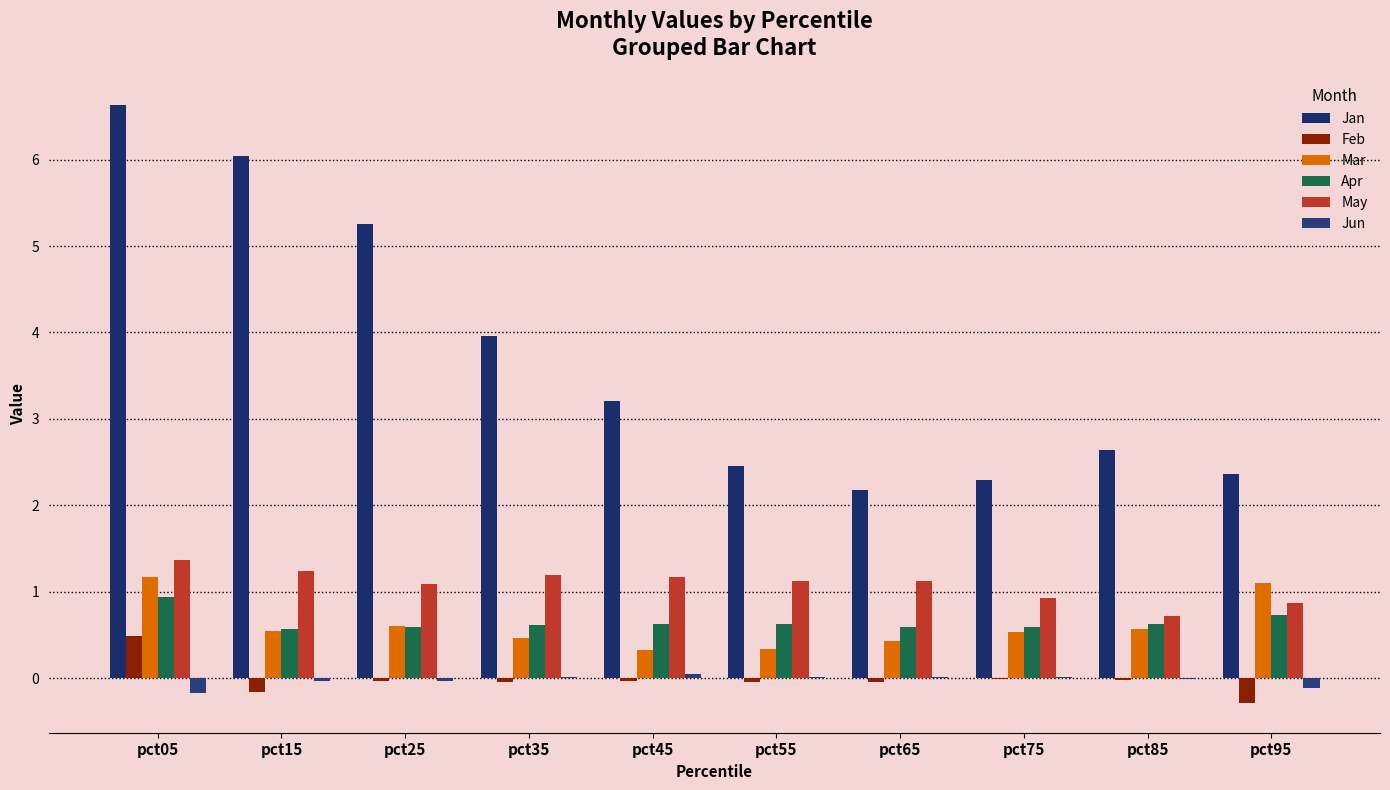

What is the difference between the Jun values at pct45 and pct05?

0.2